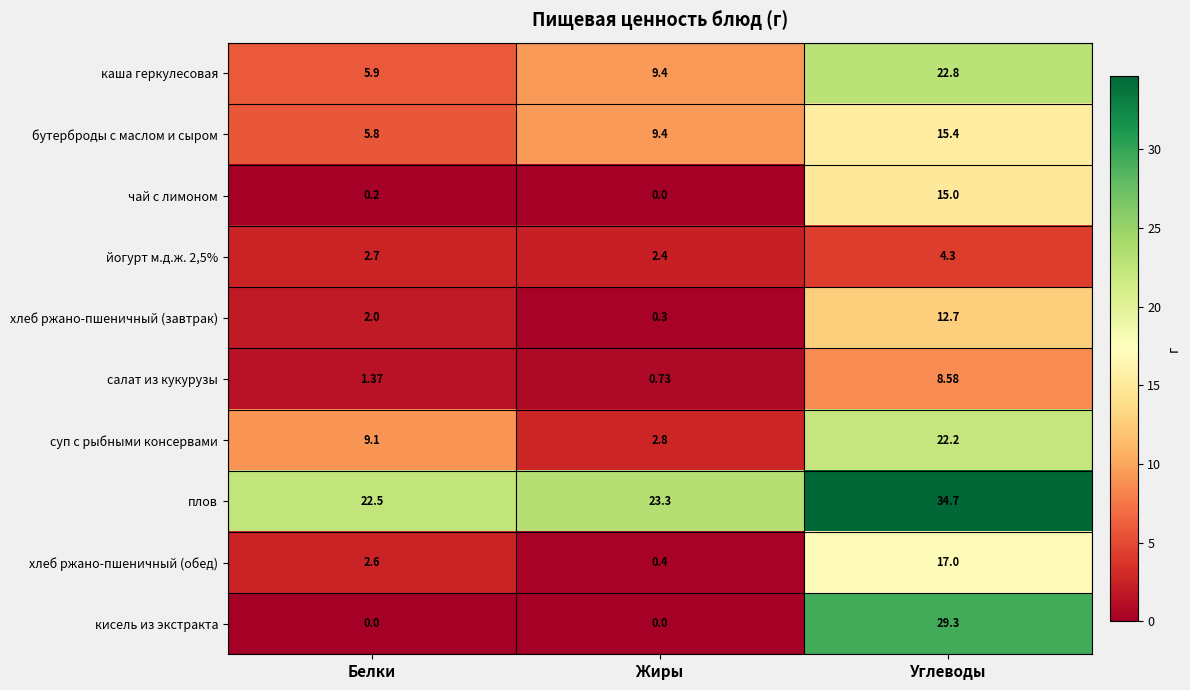

Which category has the lowest value in the каша геркулесовая series?

Белки